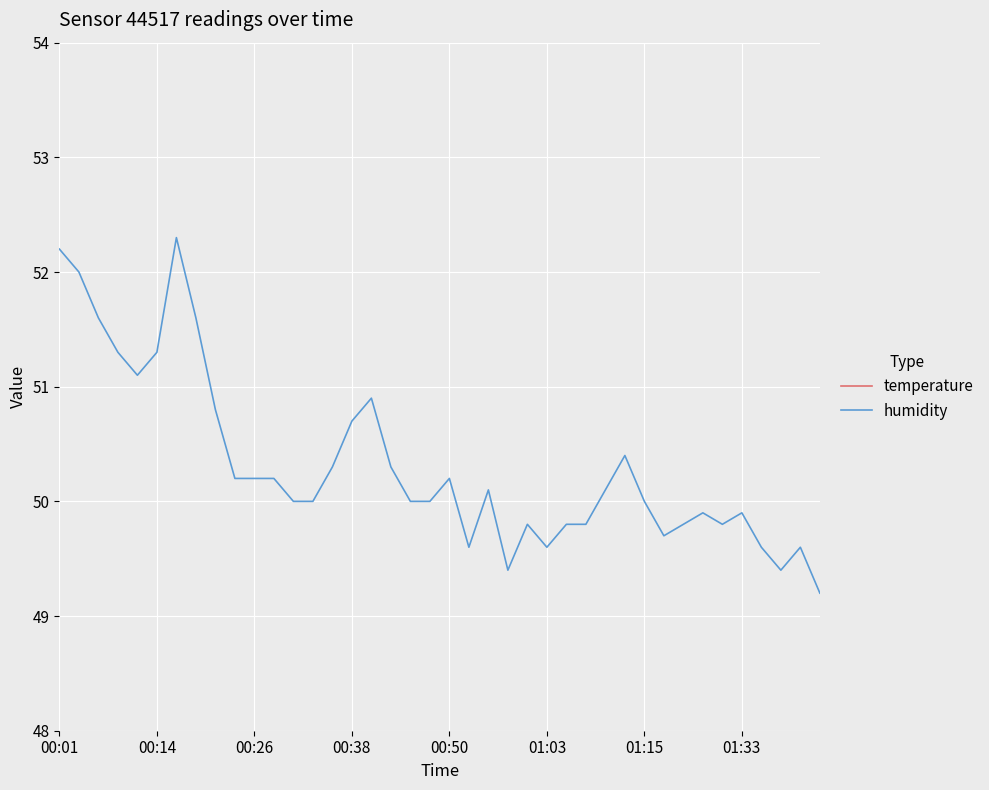

How many lines are shown in the chart?

2